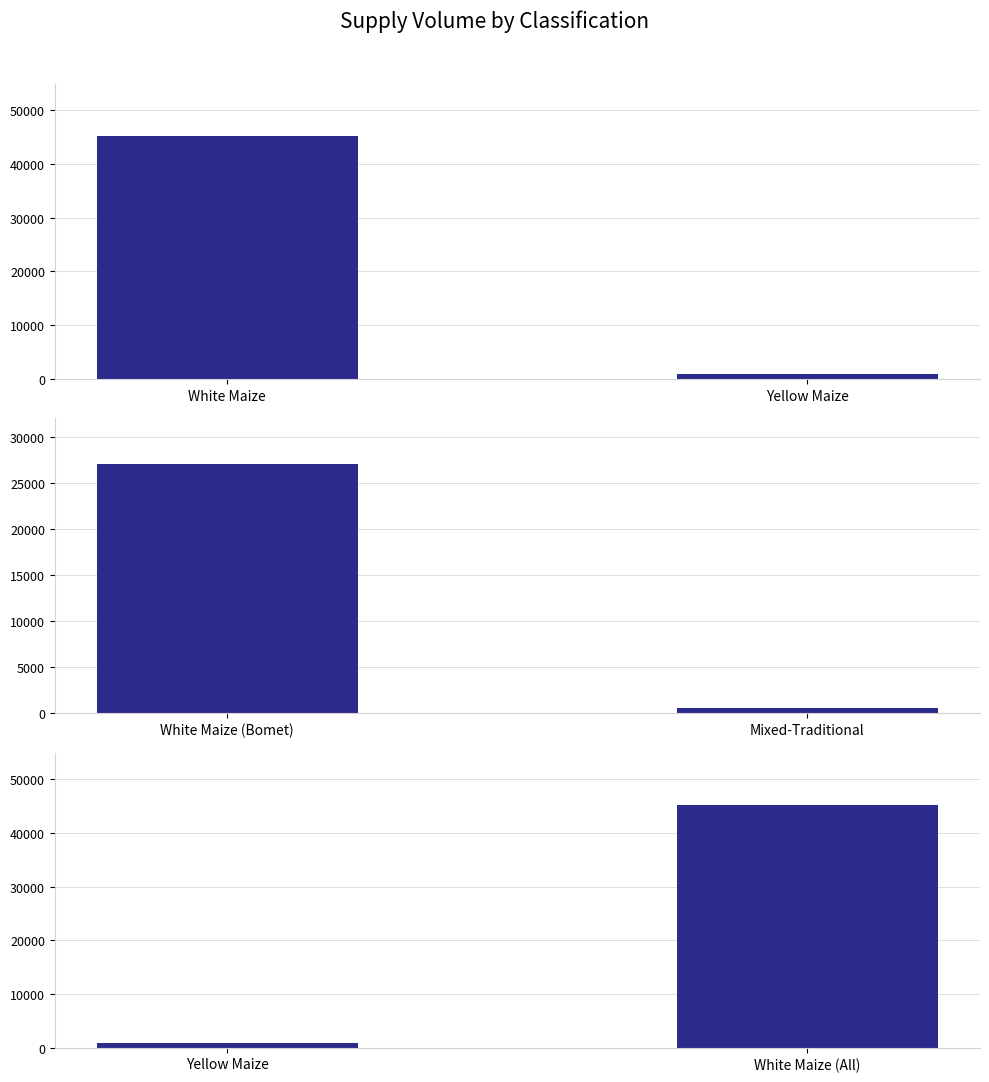

What is the value of the 5th bar from the left?

540